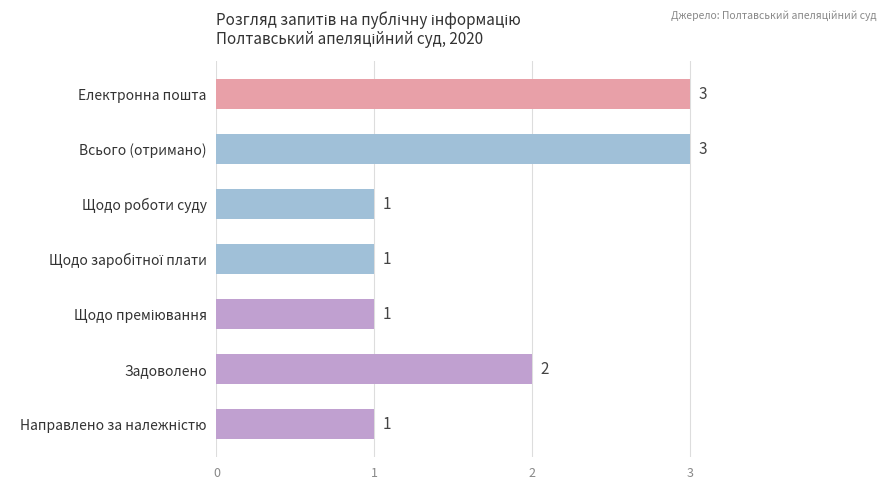

Reading top to bottom, extract all data points from this chart.

3	3	1	1	1	2	1